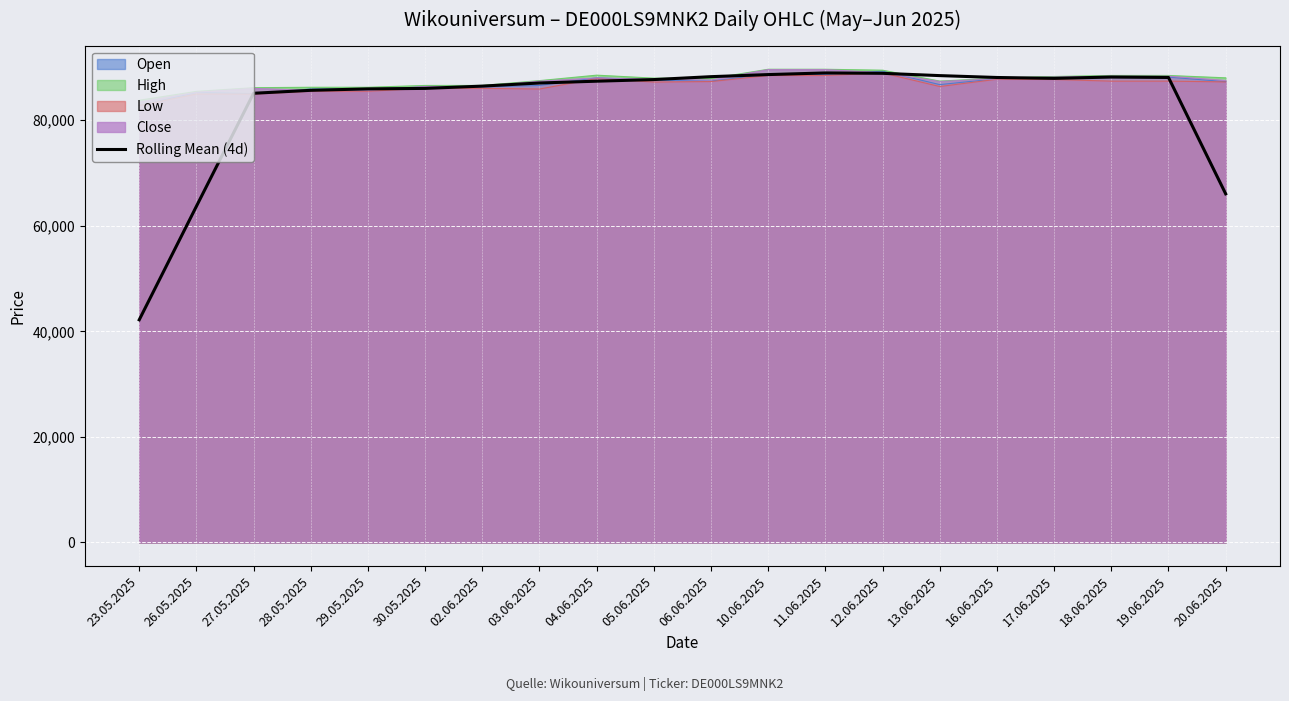

What is the ratio of the value at 18.06.2025 to the value at 05.06.2025?

1.0